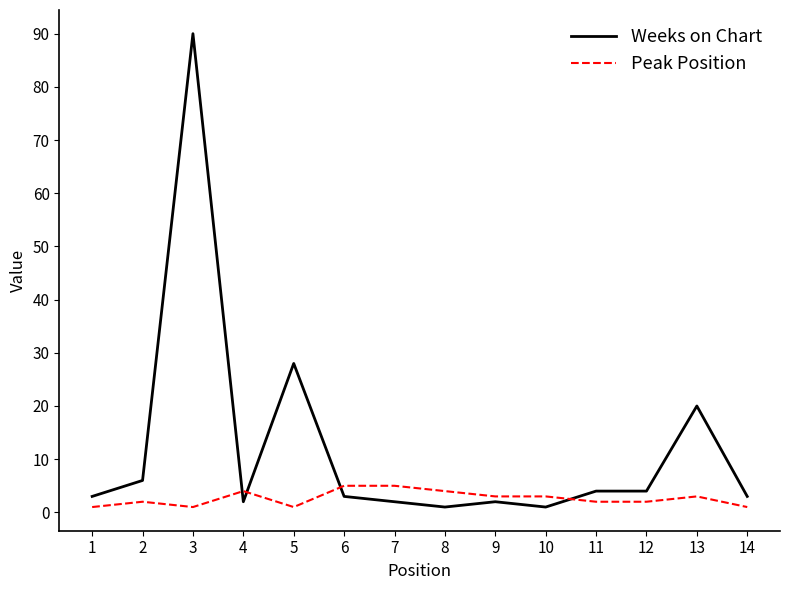

What is the highest value of the Weeks on Chart series?

90